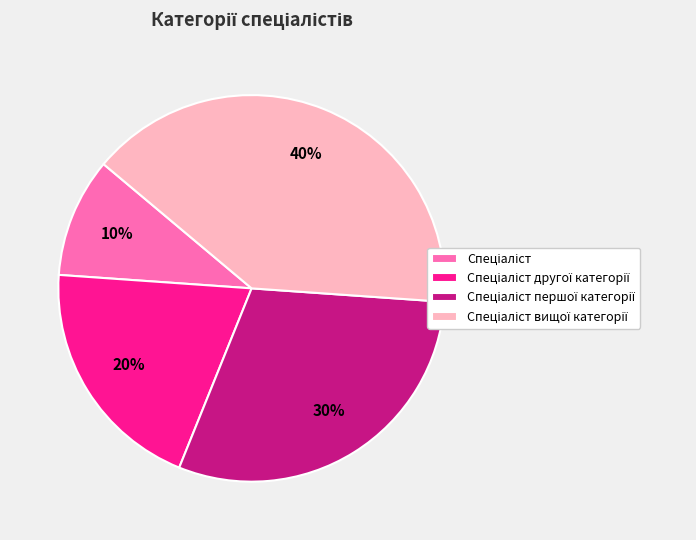

Is there any slice that represents more than half of the pie?

No